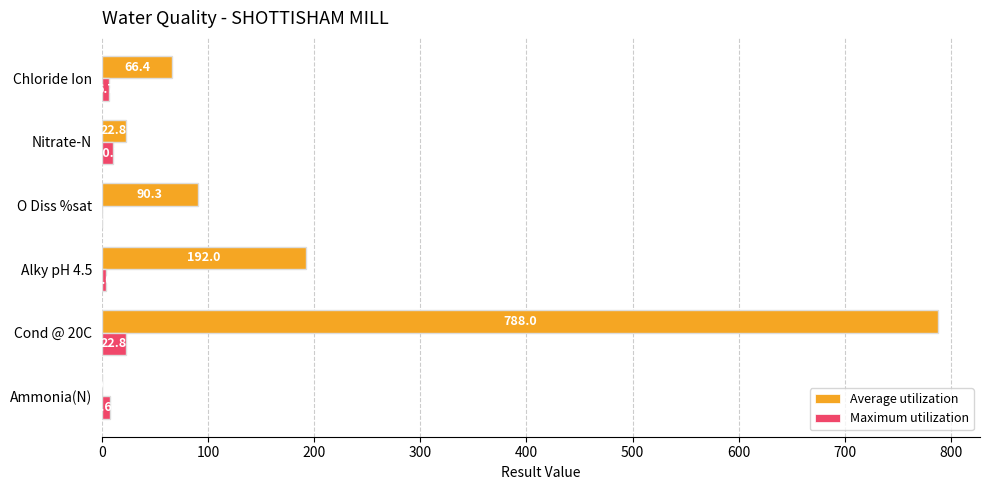

At which label is Maximum utilization closest to 11?

Nitrate-N